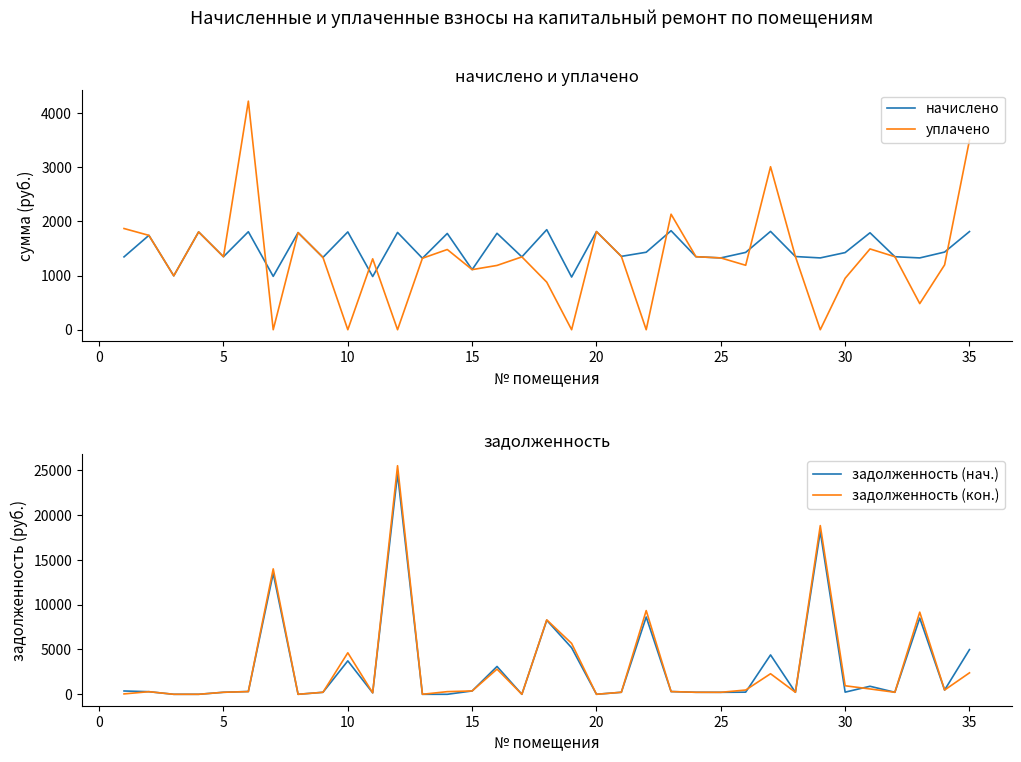

Rank the series by their maximum value, from lowest to highest.

начислено, уплачено, задолженность (нач.), задолженность (кон.)